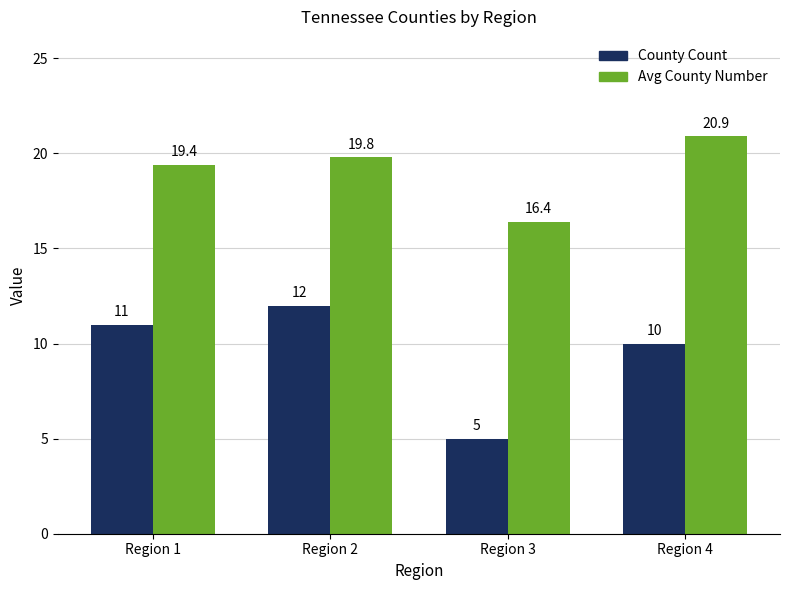

Reading left to right, extract all data points from this chart.

County Count: 11.0	12.0	5.0	10.0
Avg County Number: 19.4	19.8	16.4	20.9